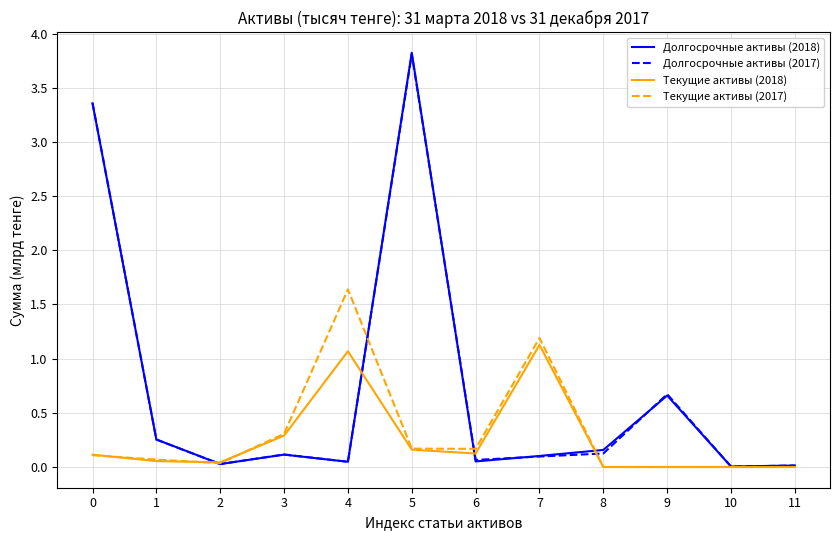

What is the spread (max minus min) of values at 5?

3.7